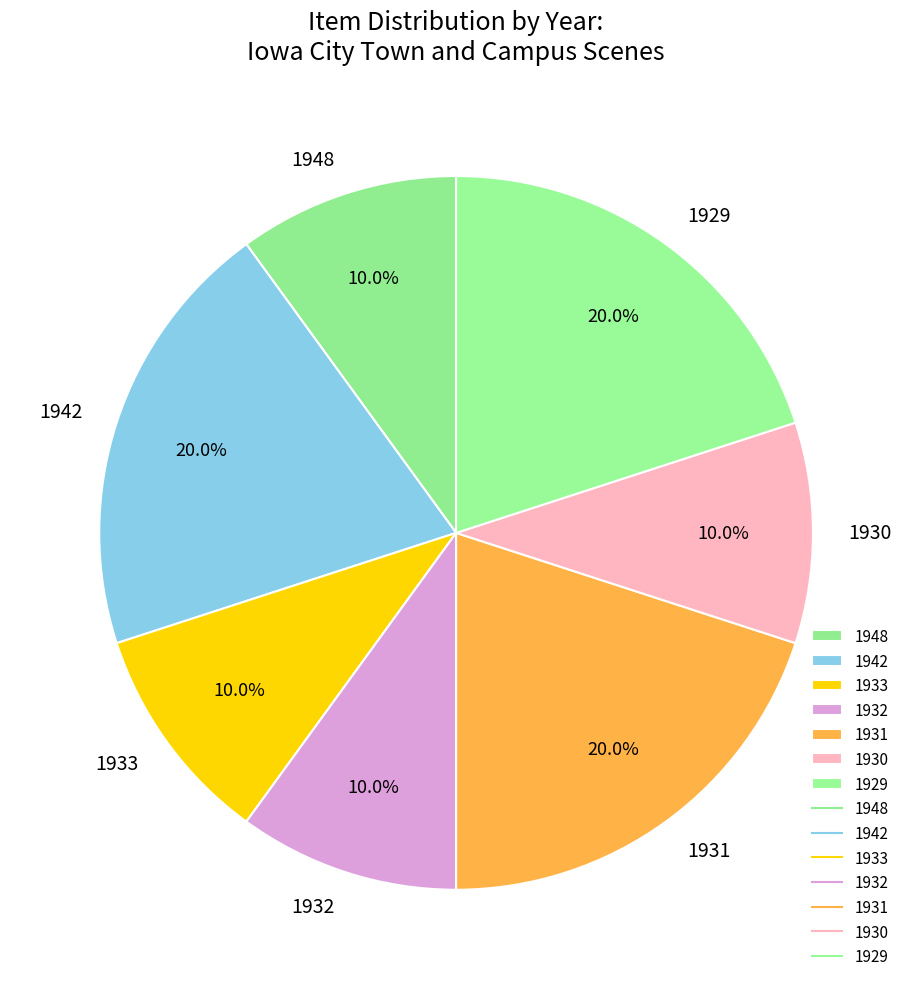

To the nearest percent, what portion does 1931 represent?

20%